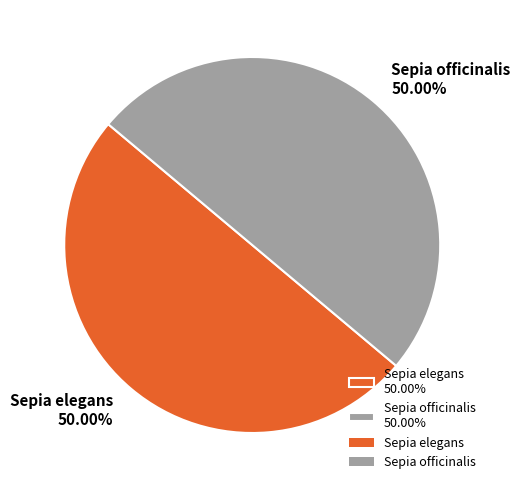

What percentage is NOT represented by Sepia officinalis?

50.0%